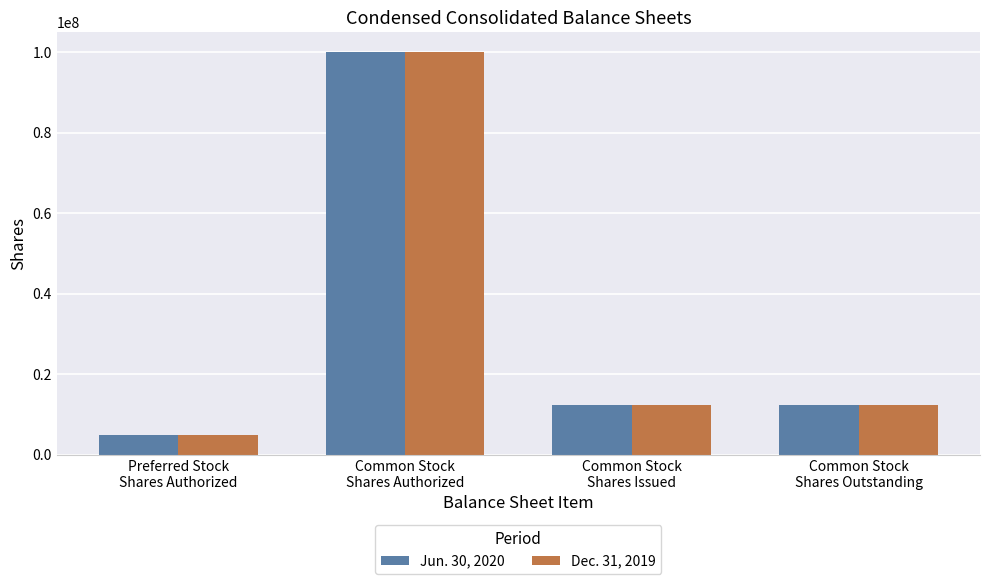

At which label does Jun. 30, 2020 first exceed 12425420?

Common Stock
Shares Authorized